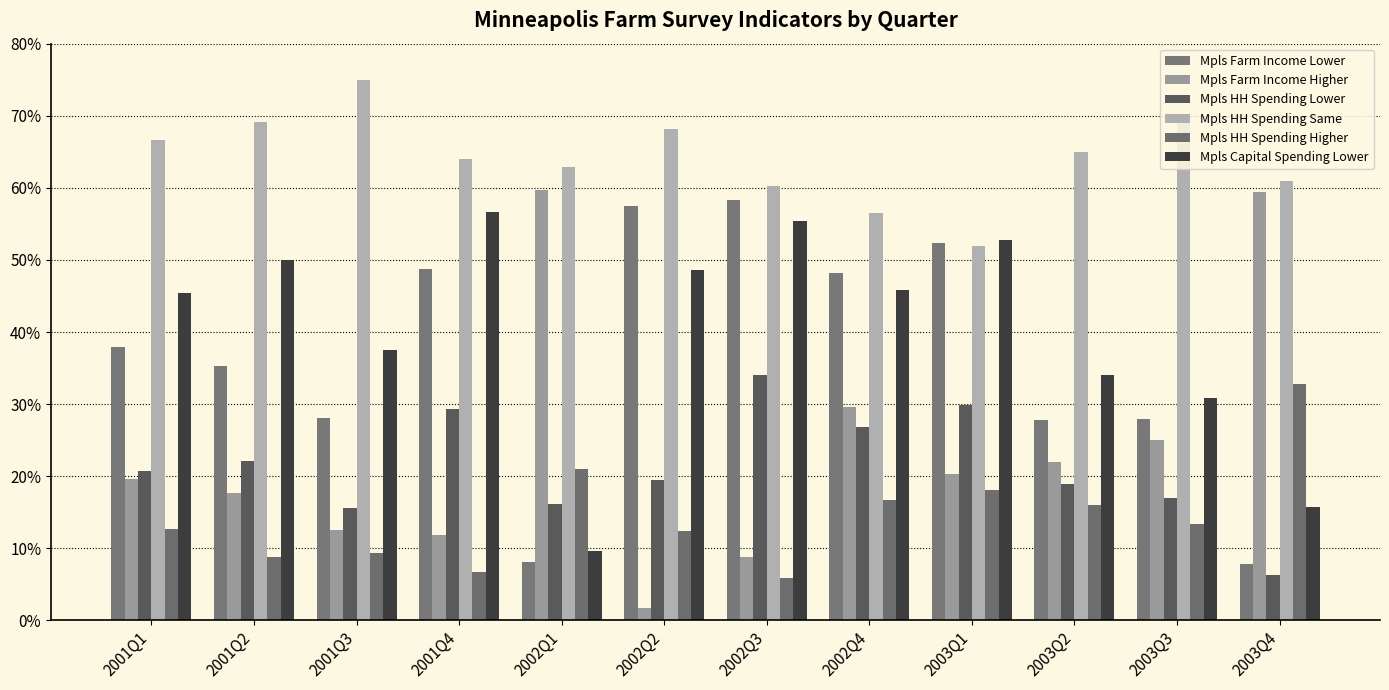

What is the spread (max minus min) of values at 2002Q2?

66.4